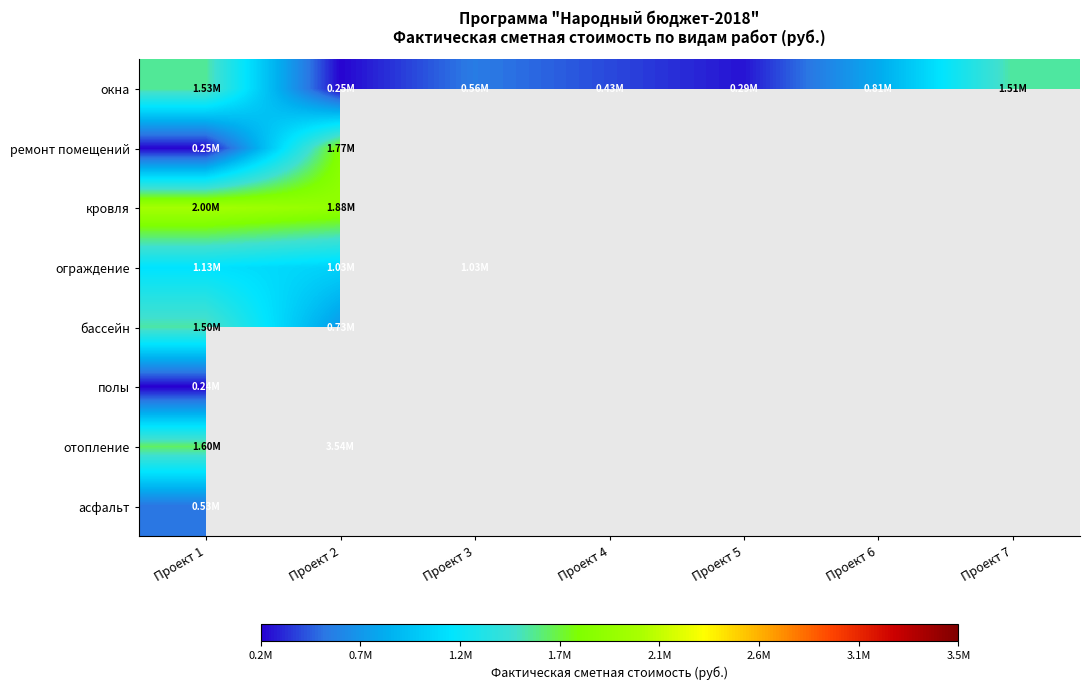

The value of асфальт at Проект 1 is 763050.6. True or false?

False